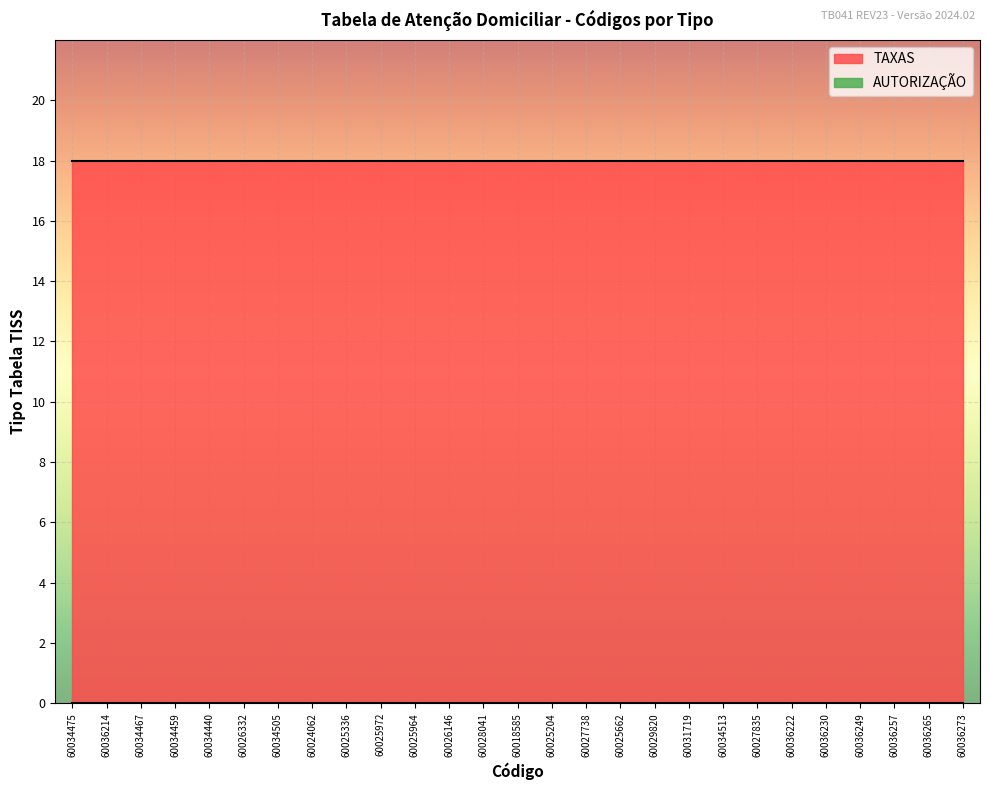

True or false: AUTORIZAÇÃO has more than 2 points higher than both neighbors.

False